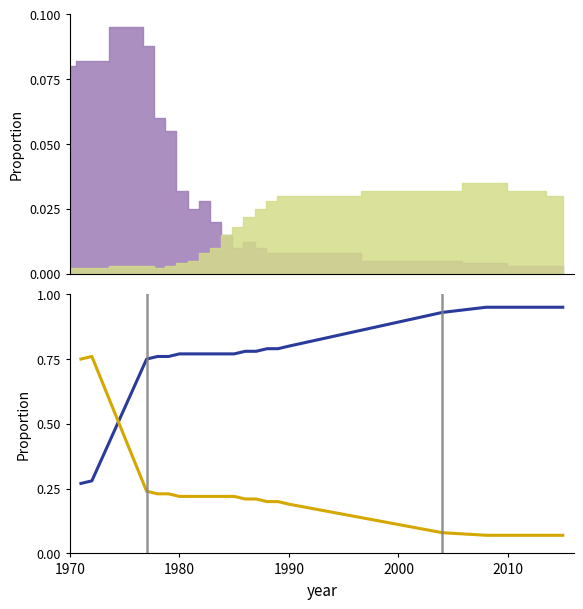

Reading left to right, what are all the values shown in this chart?

blue: 0.3	0.3	0.8	0.8	0.8	0.8	0.8	0.8	0.8	0.8	0.8	0.8	0.8	0.8	0.8	0.8	0.9	0.9	0.9	0.9
gold: 0.8	0.8	0.2	0.2	0.2	0.2	0.2	0.2	0.2	0.2	0.2	0.2	0.2	0.2	0.2	0.2	0.1	0.1	0.1	0.1